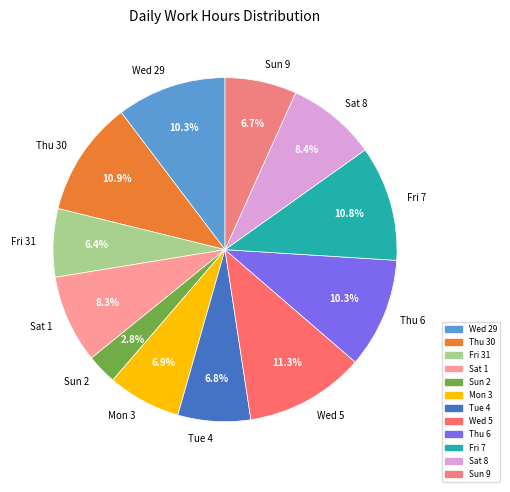

Is Thu 30 the majority of the pie?

No